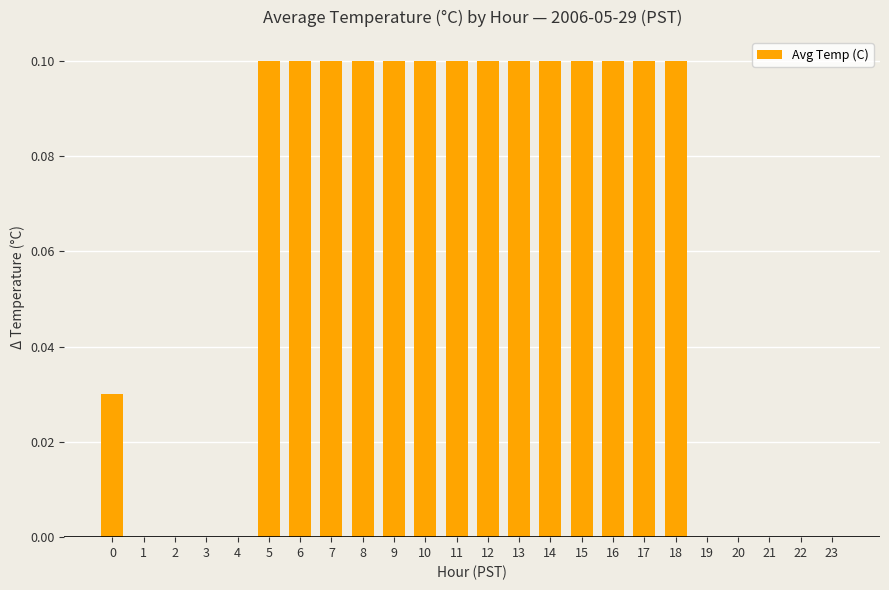

What is the sum of the values at 6 and 22?

0.1